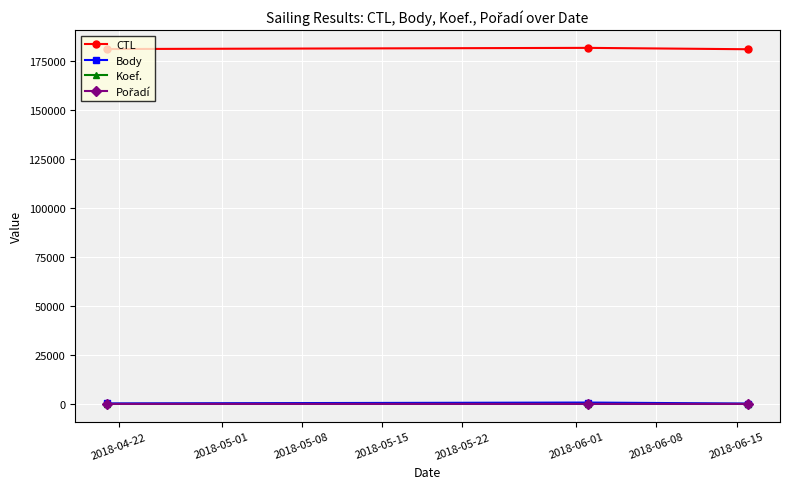

How many distinct data groups are displayed?

4